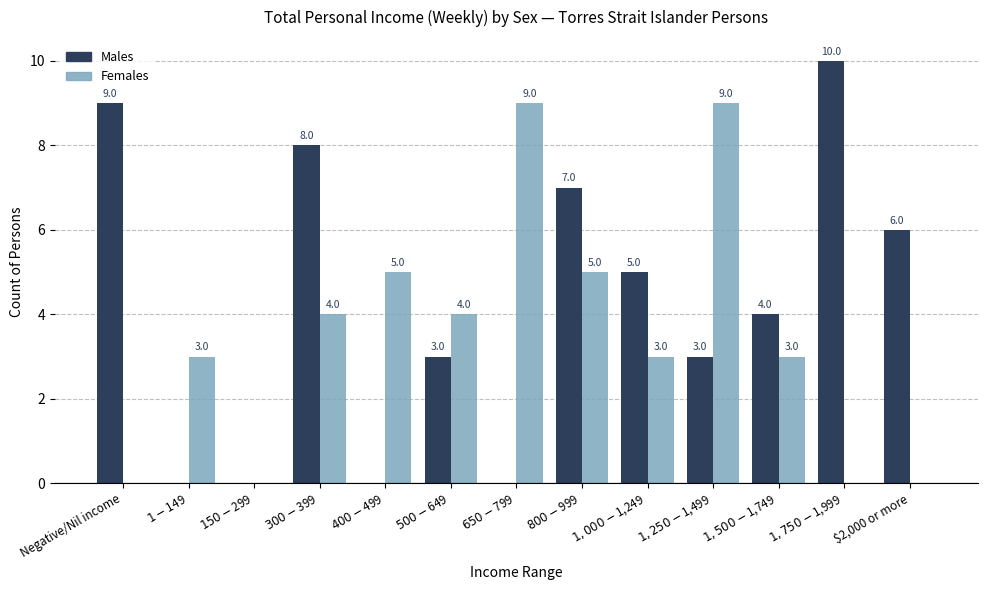

At which label is Males closest to 5?

$1,000-$1,249